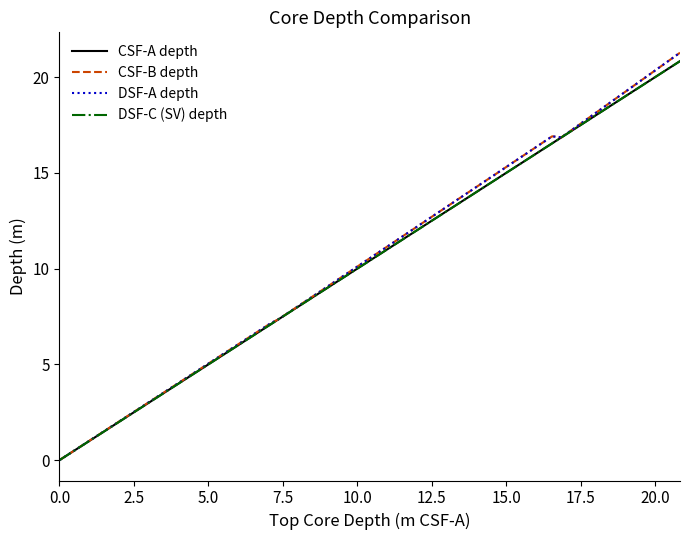

What is the value of the CSF-B depth point at the 12th from the left?

13.0